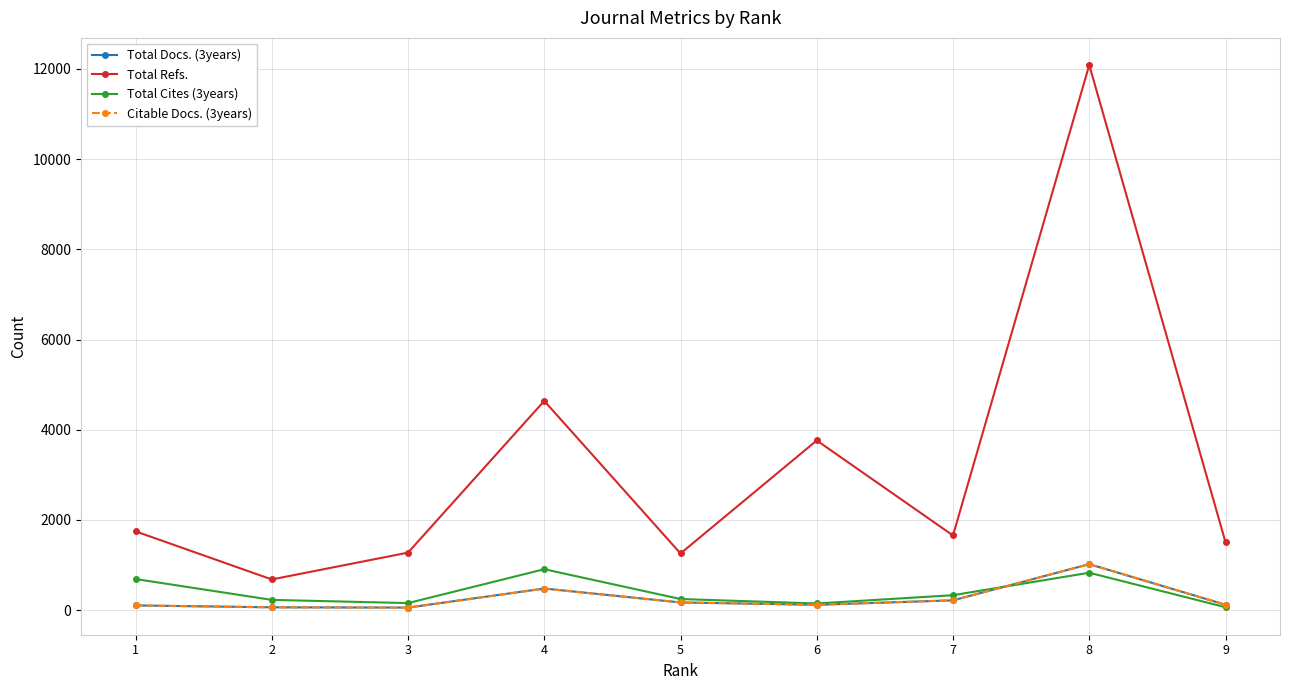

The Total Cites (3years) series shows 147 at 6. True or false?

True